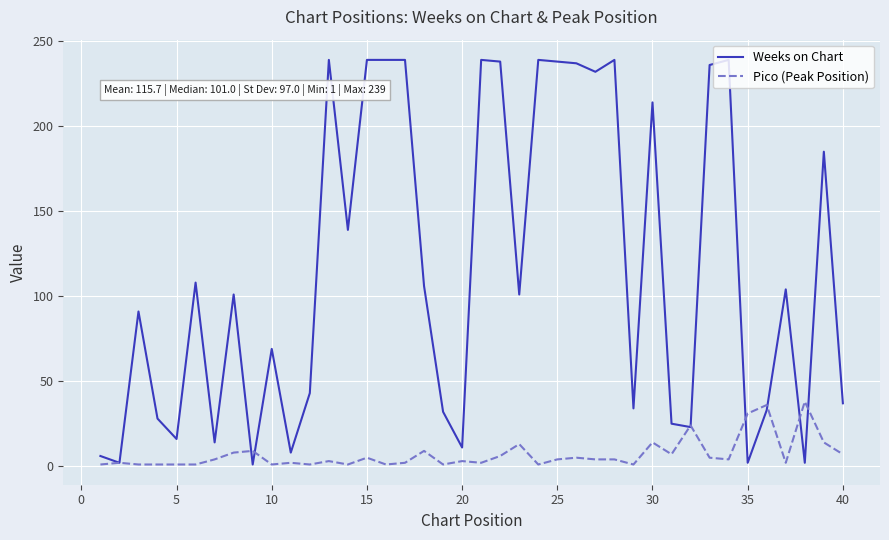

Is this an area chart (filled region under the line)?

No